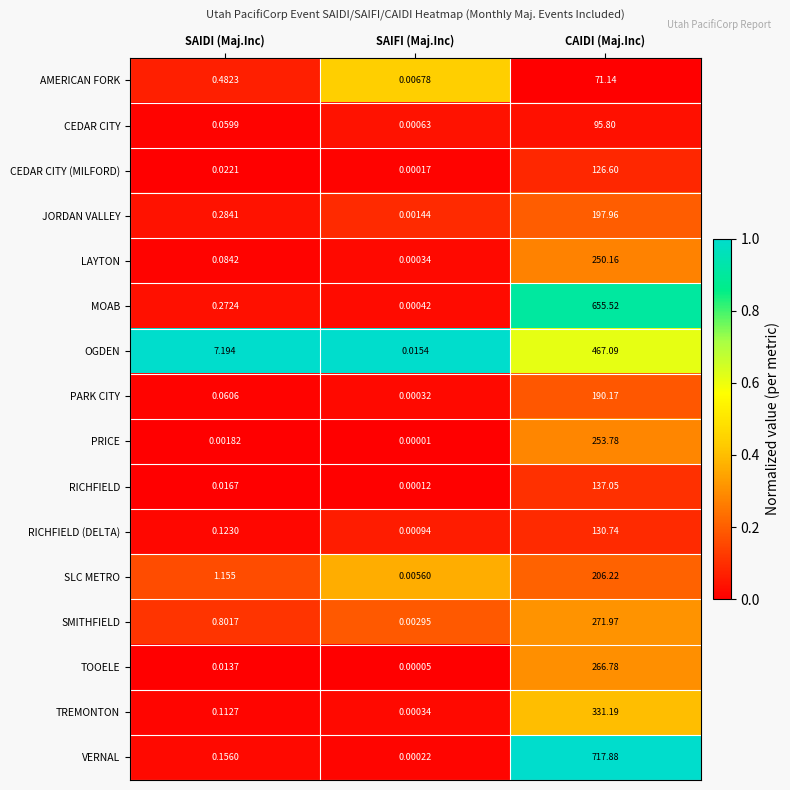

At which label is PARK CITY closest to 95?

SAIDI (Maj.Inc)